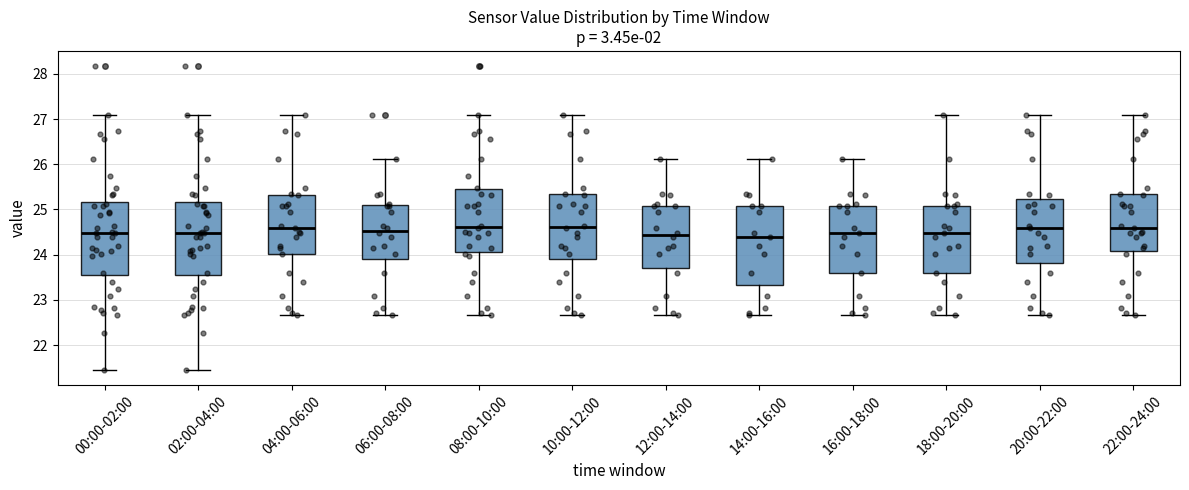

Reading left to right, read every box against the y-axis: the position of its median line, the range the box covers, and the ends of its whiskers. The values are not printed on the chart, so give them approximately, as read against the axis.

00:00-02:00: median 24.5, box 23.6 to 25.2, whiskers 21.5 to 27.1
02:00-04:00: median 24.5, box 23.6 to 25.2, whiskers 21.5 to 27.1
04:00-06:00: median 24.6, box 24.0 to 25.3, whiskers 22.7 to 27.1
06:00-08:00: median 24.5, box 23.9 to 25.1, whiskers 22.7 to 26.1
08:00-10:00: median 24.6, box 24.1 to 25.4, whiskers 22.7 to 27.1
10:00-12:00: median 24.6, box 23.9 to 25.3, whiskers 22.7 to 27.1
12:00-14:00: median 24.4, box 23.7 to 25.1, whiskers 22.7 to 26.1
14:00-16:00: median 24.4, box 23.3 to 25.1, whiskers 22.7 to 26.1
16:00-18:00: median 24.5, box 23.6 to 25.1, whiskers 22.7 to 26.1
18:00-20:00: median 24.5, box 23.6 to 25.1, whiskers 22.7 to 27.1
20:00-22:00: median 24.6, box 23.8 to 25.2, whiskers 22.7 to 27.1
22:00-24:00: median 24.6, box 24.1 to 25.3, whiskers 22.7 to 27.1